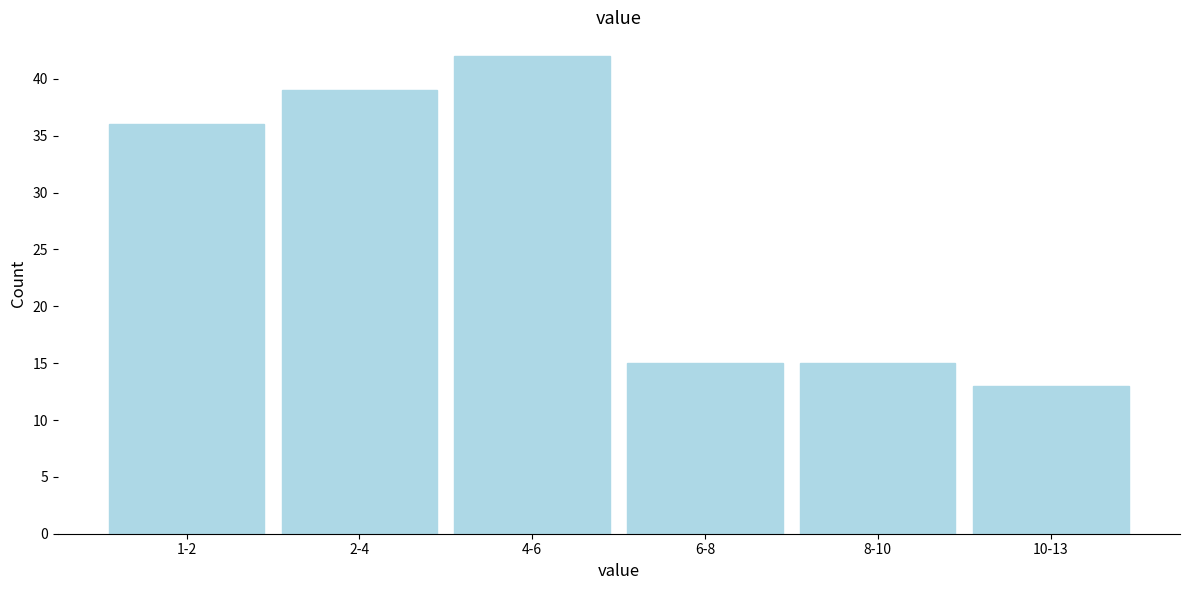

Reading left to right, extract all data points from this chart.

36	39	42	15	15	13